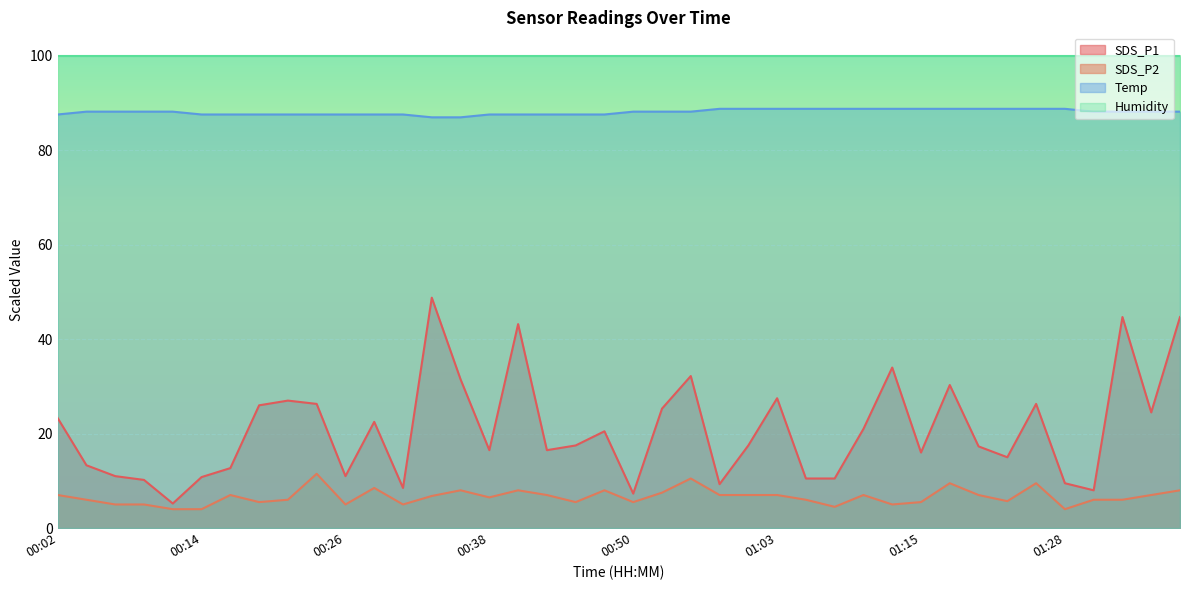

Which series has the widest spread of values?

SDS_P1